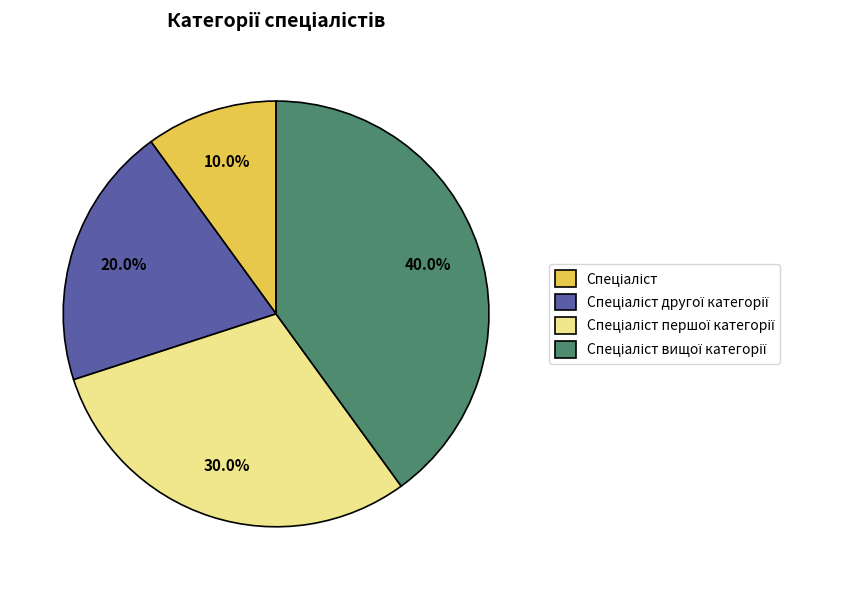

Is there a majority slice in this chart?

No